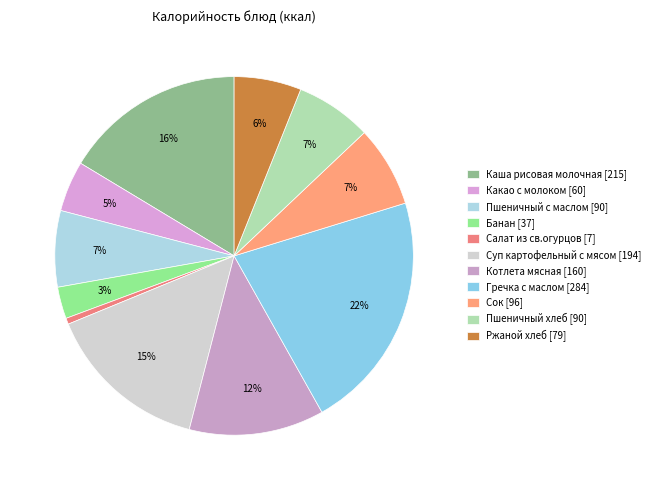

To the nearest percent, what is the difference between the largest and smallest slice percentages?

21%